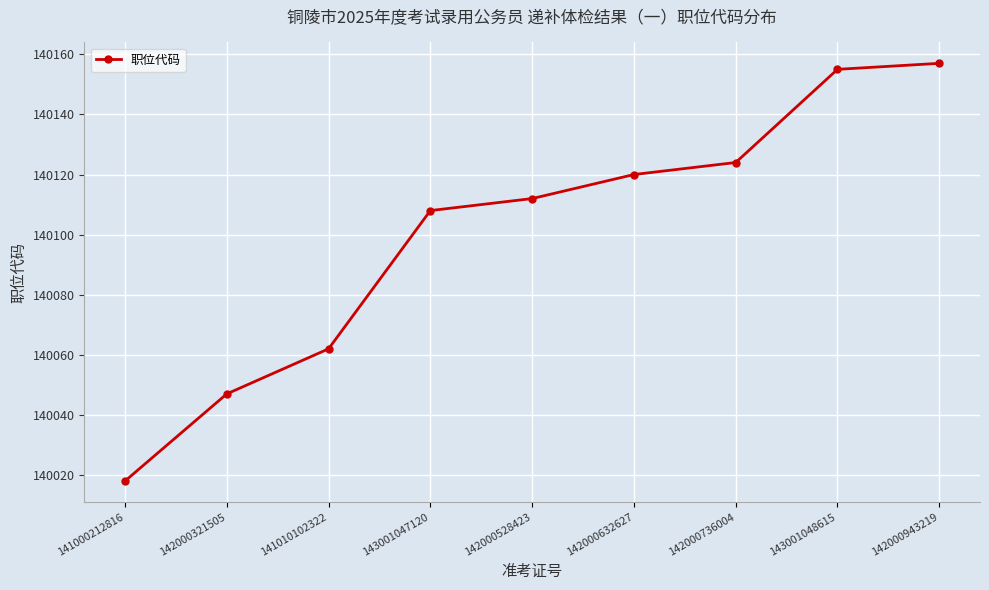

The chart shows a value of 140124 at 142000736004. True or false?

True